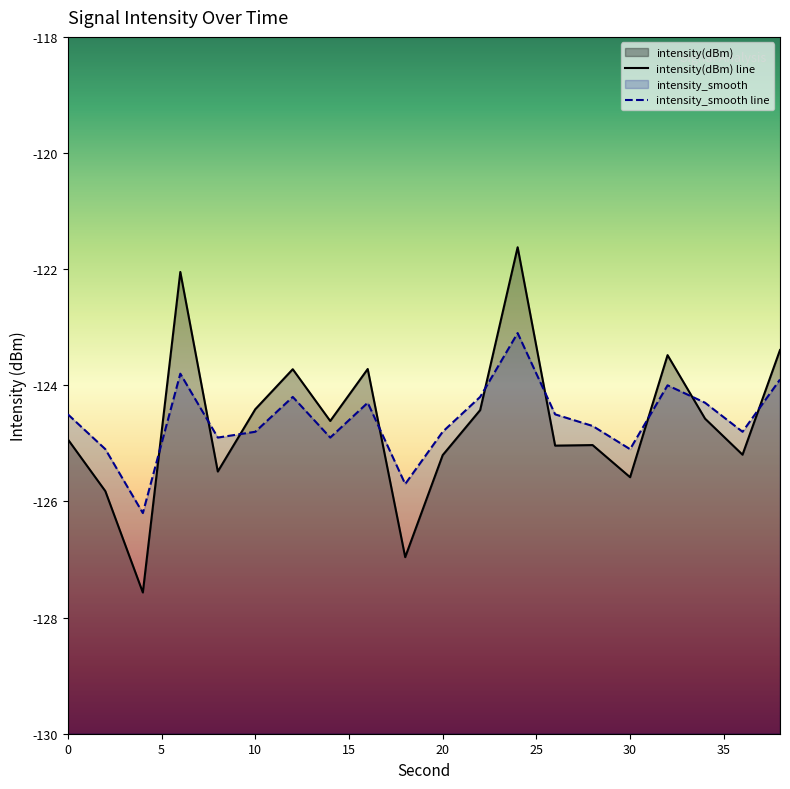

Reading right to left, what are all the values shown in this chart?

intensity(dBm) line: -123.4	-125.2	-124.6	-123.5	-125.6	-125.0	-125.0	-121.6	-124.4	-125.2	-127.0	-123.7	-124.6	-123.7	-124.4	-125.5	-122.0	-127.6	-125.8	-124.9
intensity_smooth line: -123.9	-124.8	-124.3	-124.0	-125.1	-124.7	-124.5	-123.1	-124.2	-124.8	-125.7	-124.3	-124.9	-124.2	-124.8	-124.9	-123.8	-126.2	-125.1	-124.5